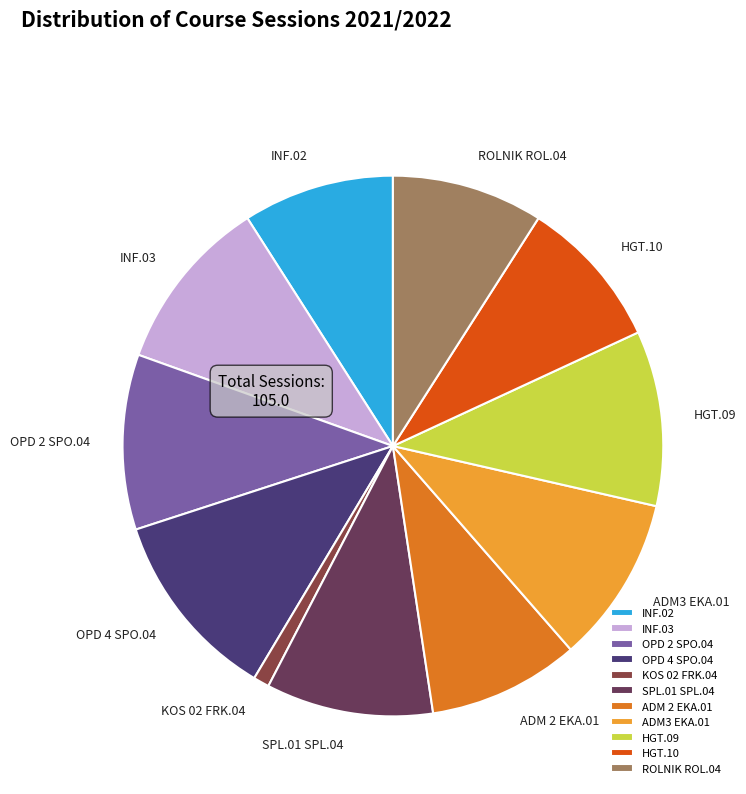

Count the number of slices in the pie.

11